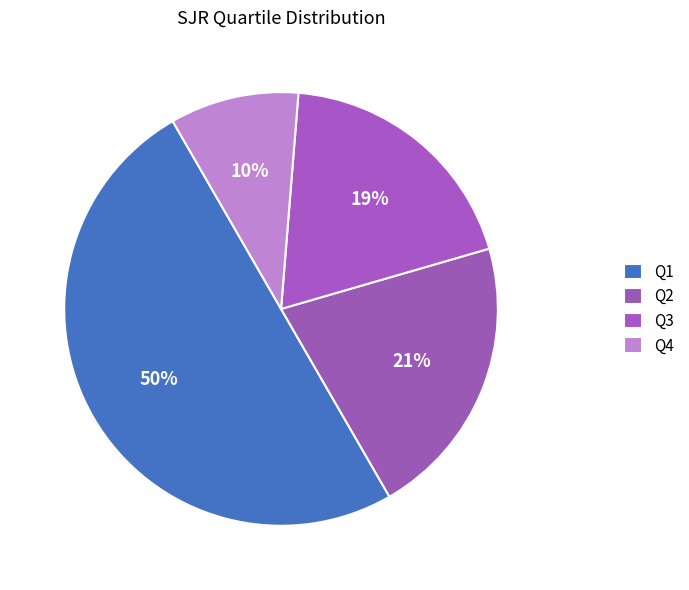

Is it true that Q1 is 50% of the pie?

True